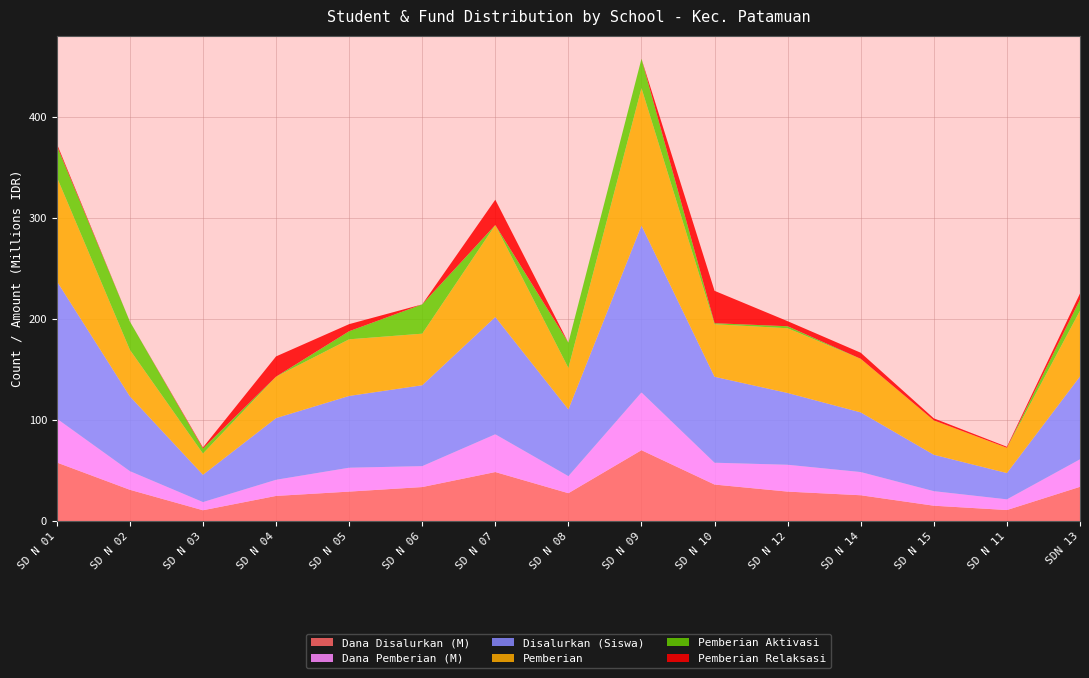

Reading left to right, list all the values displayed in this chart.

Disalurkan (Siswa): 136.0	74.0	27.0	61.0	71.0	80.0	116.0	66.0	165.0	85.0	71.0	59.0	36.0	26.0	82.0
Pemberian: 103.0	46.0	21.0	41.0	56.0	51.0	91.0	41.0	136.0	52.0	64.0	53.0	34.0	25.0	65.0
Pemberian Aktivasi: 31.0	28.0	5.0	0.0	8.0	29.0	0.0	25.0	29.0	1.0	2.0	0.0	0.0	0.0	11.0
Pemberian Relaksasi: 2.0	0.0	1.0	20.0	7.0	0.0	25.0	0.0	0.0	32.0	5.0	6.0	2.0	1.0	6.0
Dana Disalurkan (M): 58.0	31.1	10.8	25.0	29.2	33.8	48.6	27.7	70.2	36.2	29.2	25.6	15.3	11.0	34.0
Dana Pemberian (M): 43.4	18.4	8.1	16.0	23.6	20.7	37.4	16.9	57.1	21.6	26.6	22.9	14.4	10.6	27.2